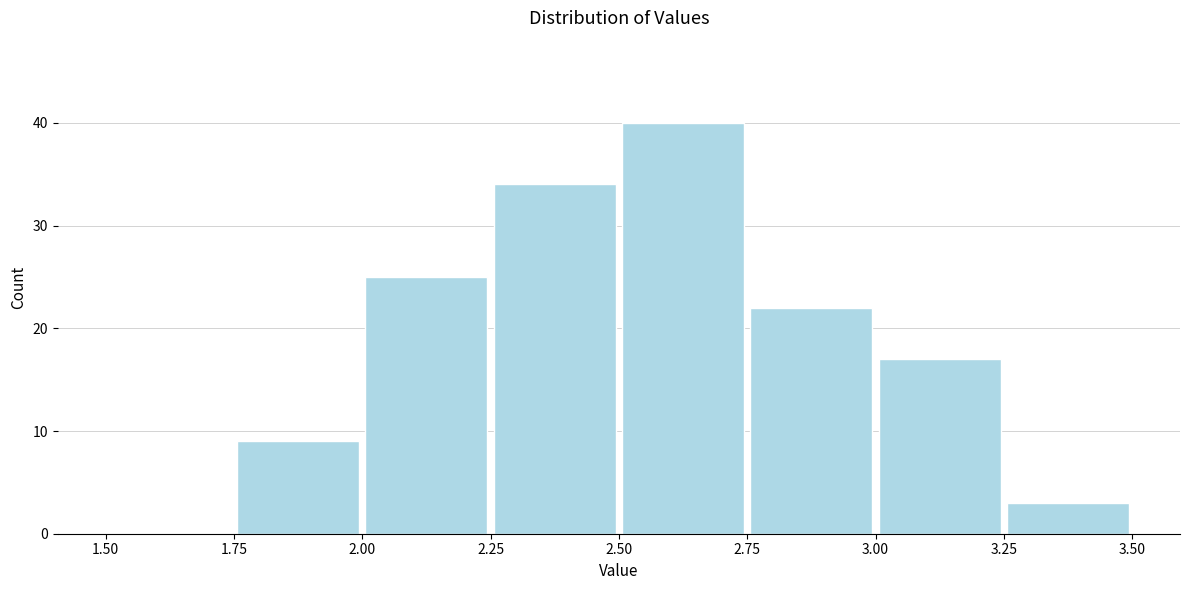

What is the height of the bar covering 2.25 to 2.50 on the x-axis? The values are not printed on the chart, so give them approximately, as read against the axis.

34